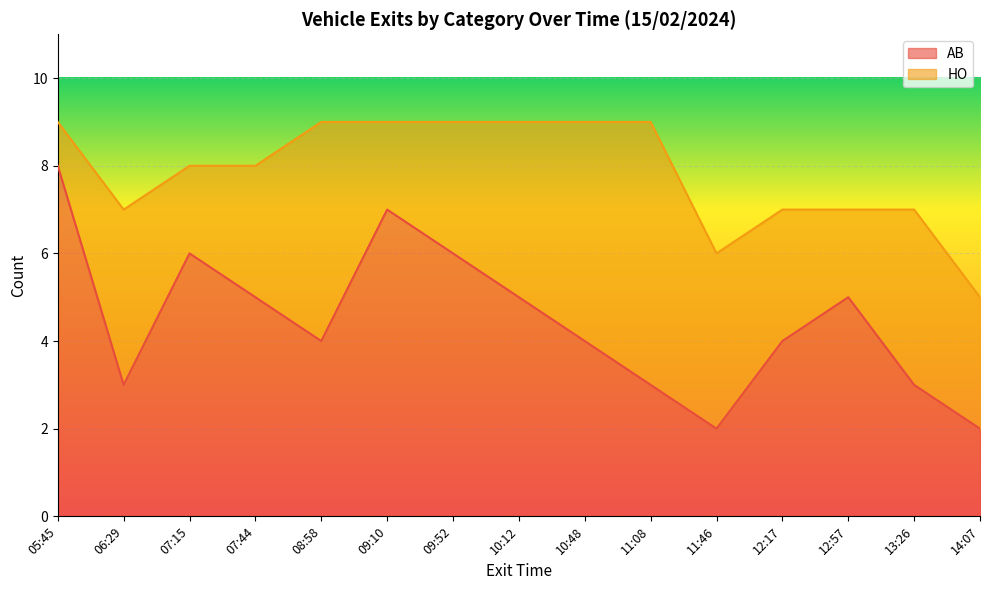

The value at 13:26 is 3. True or false?

True